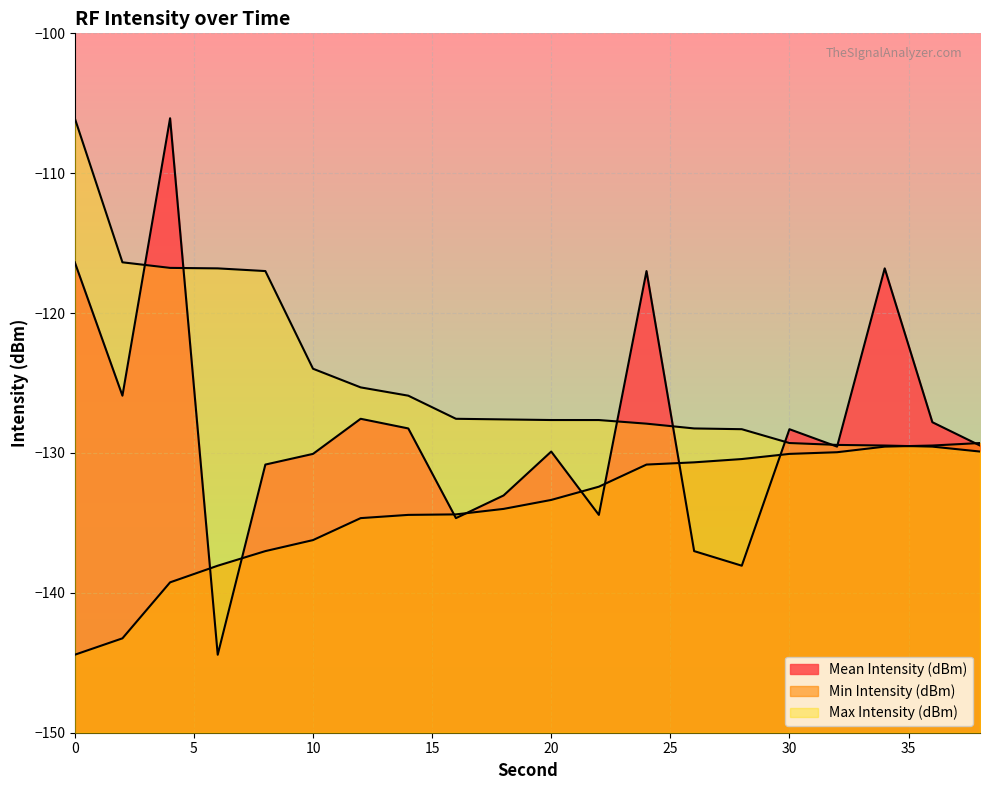

Between which two adjacent categories do Min Intensity (dBm) and Mean Intensity (dBm) first intersect?

4 and 6